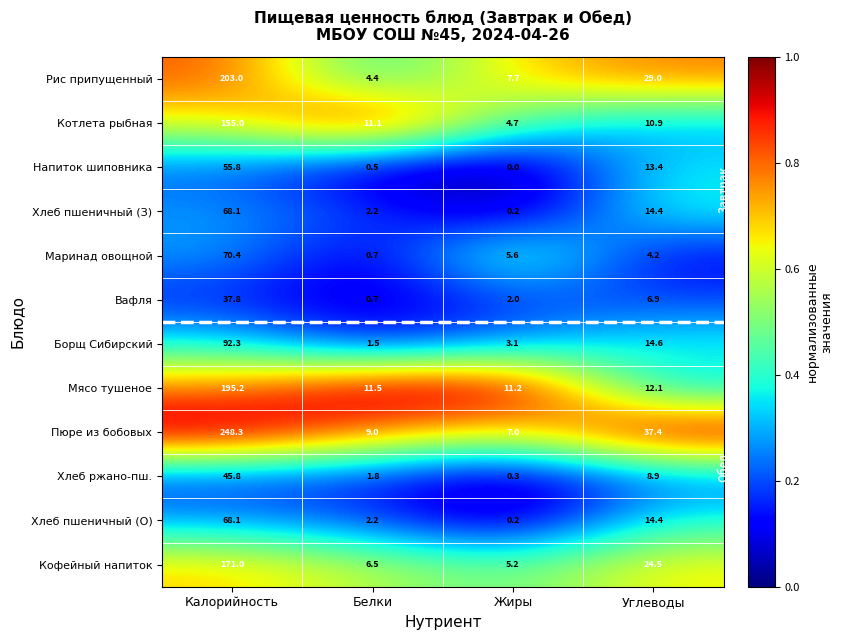

Which series has the largest range (max minus min)?

Пюре из бобовых